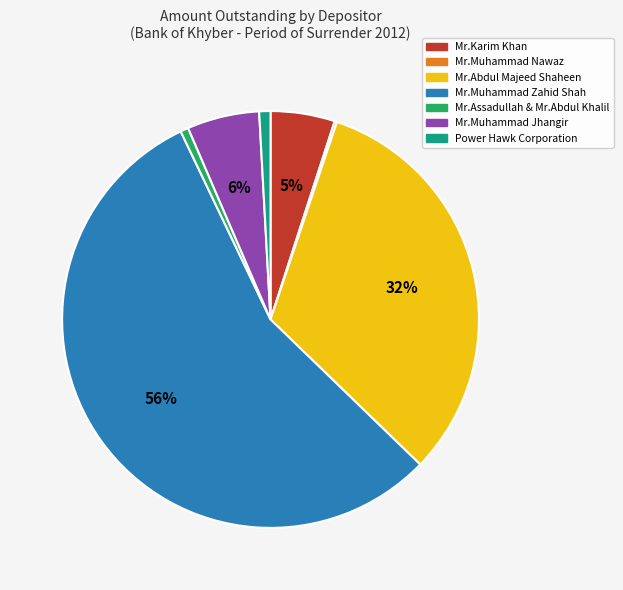

Between Mr.Muhammad Jhangir and Mr.Abdul Majeed Shaheen, which is larger?

Mr.Abdul Majeed Shaheen